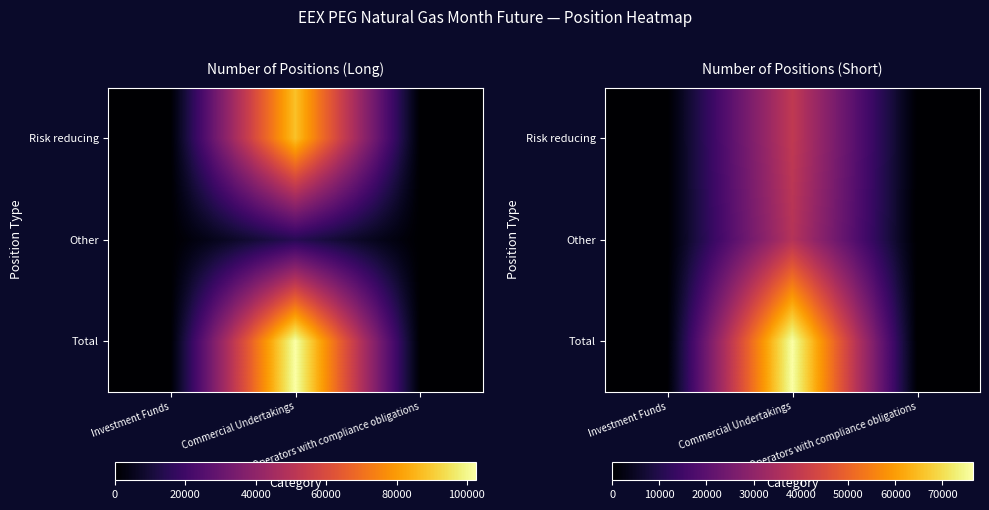

Rank the categories by Other value from highest to lowest.

Commercial Undertakings, Investment Funds, Operators with compliance obligations